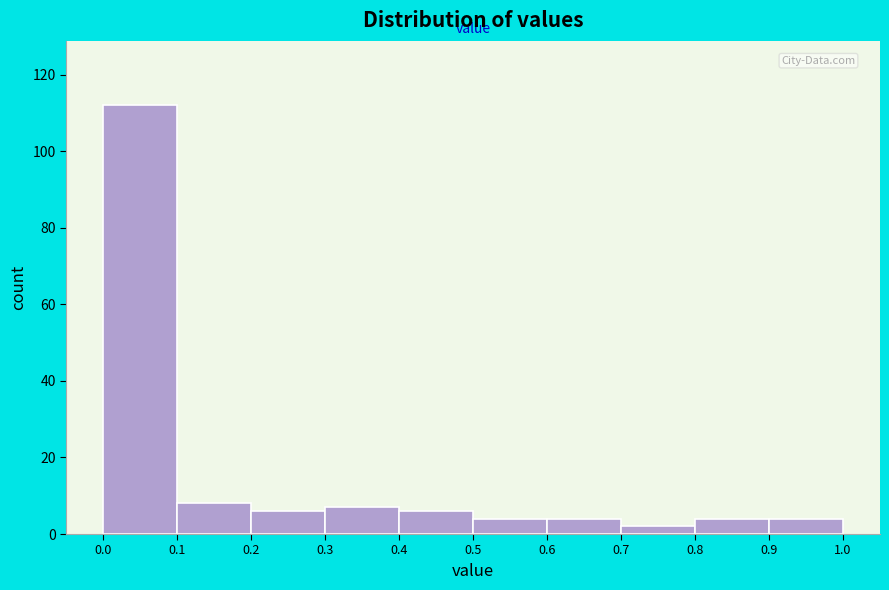

Reading left to right, list every bar in this chart as the range it spans on the x-axis followed by its height. The values are not printed on the chart, so give them approximately, as read against the axis.

0.0 to 0.1: 112
0.1 to 0.2: 8
0.2 to 0.3: 6
0.3 to 0.4: 8
0.4 to 0.5: 6
0.5 to 0.6: 4
0.6 to 0.7: 4
0.7 to 0.8: 2
0.8 to 0.9: 4
0.9 to 1.0: 4